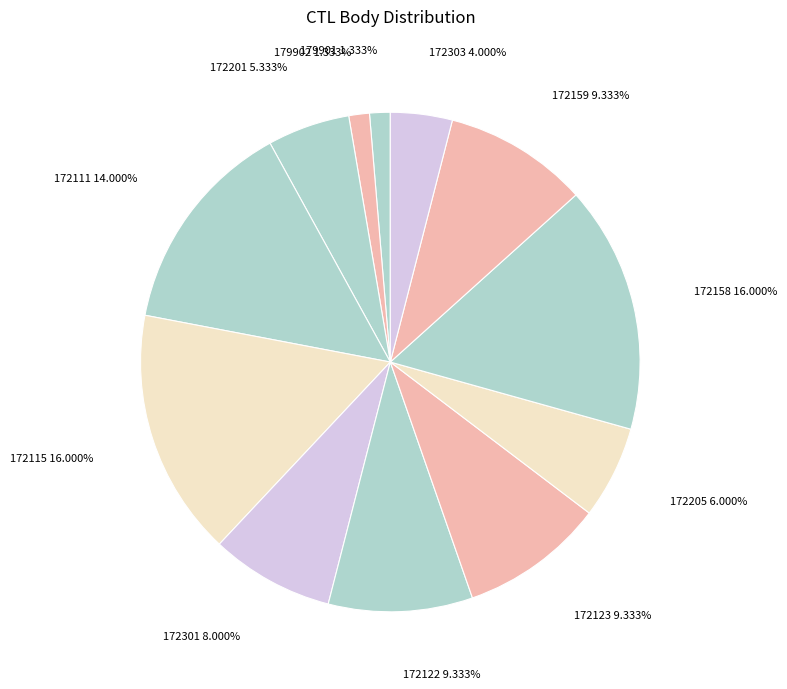

Combined, do 172205 and 172201 account for over 50%?

No